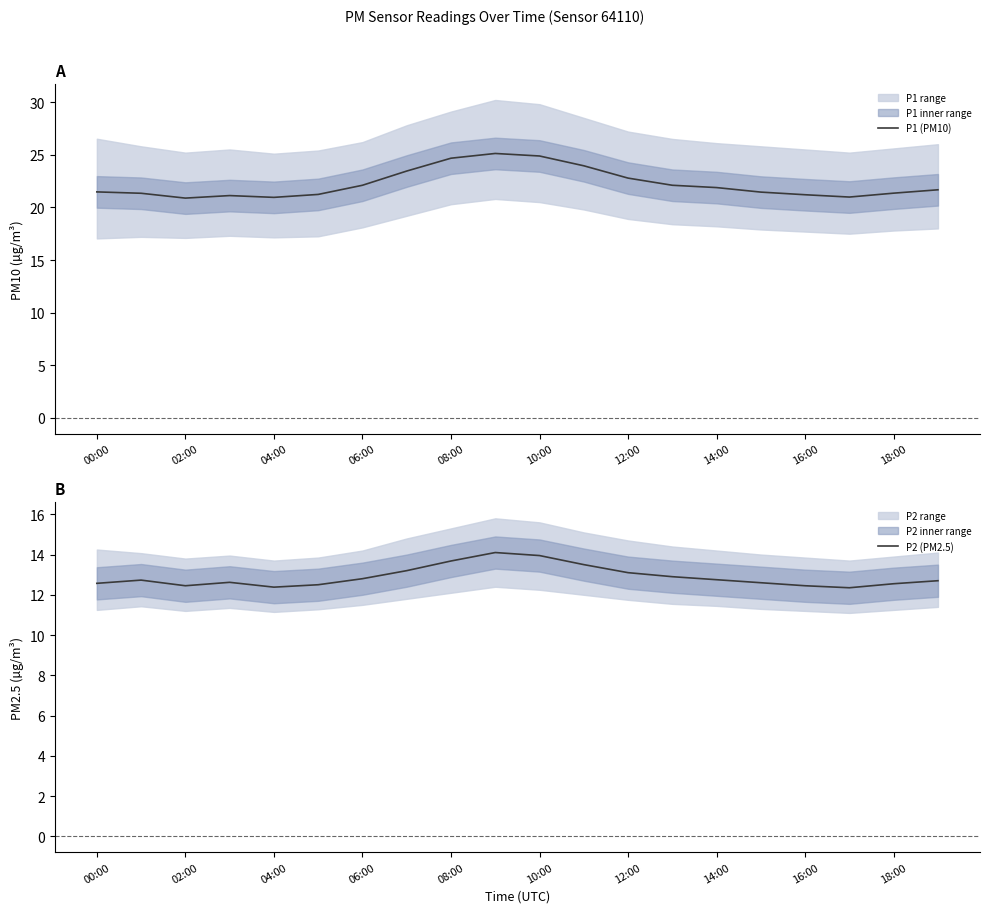

The value of P1 (PM10) at 08:00 is 10.7. True or false?

False